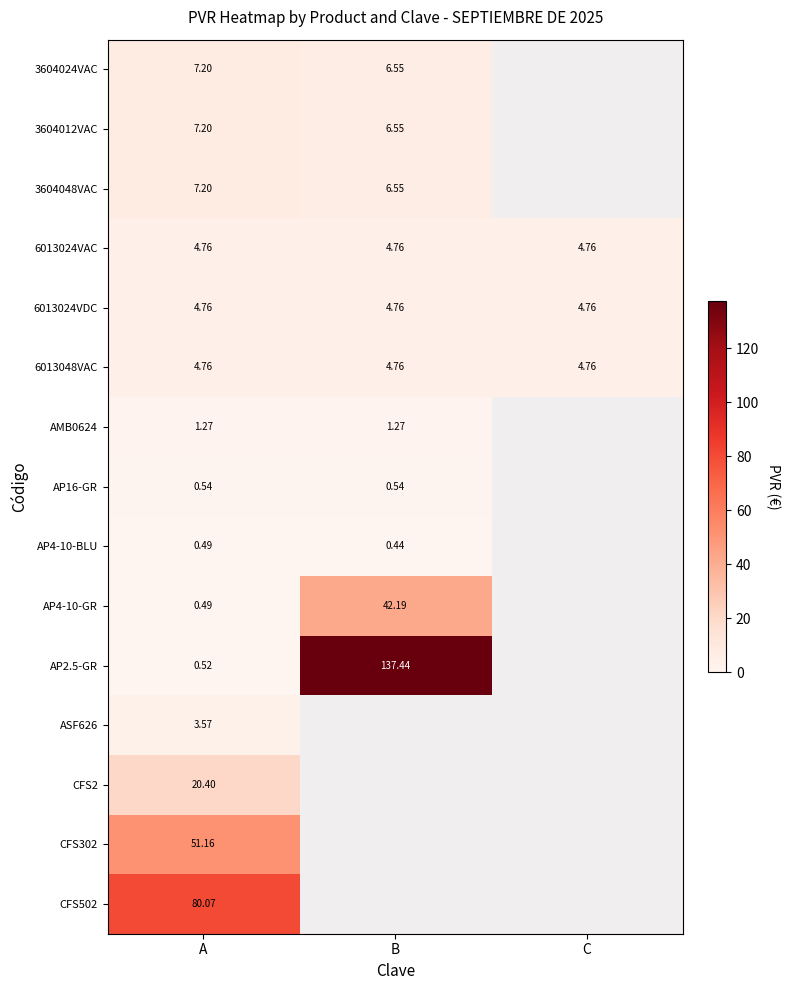

Which series changed the most between A and B?

AP2.5-GR